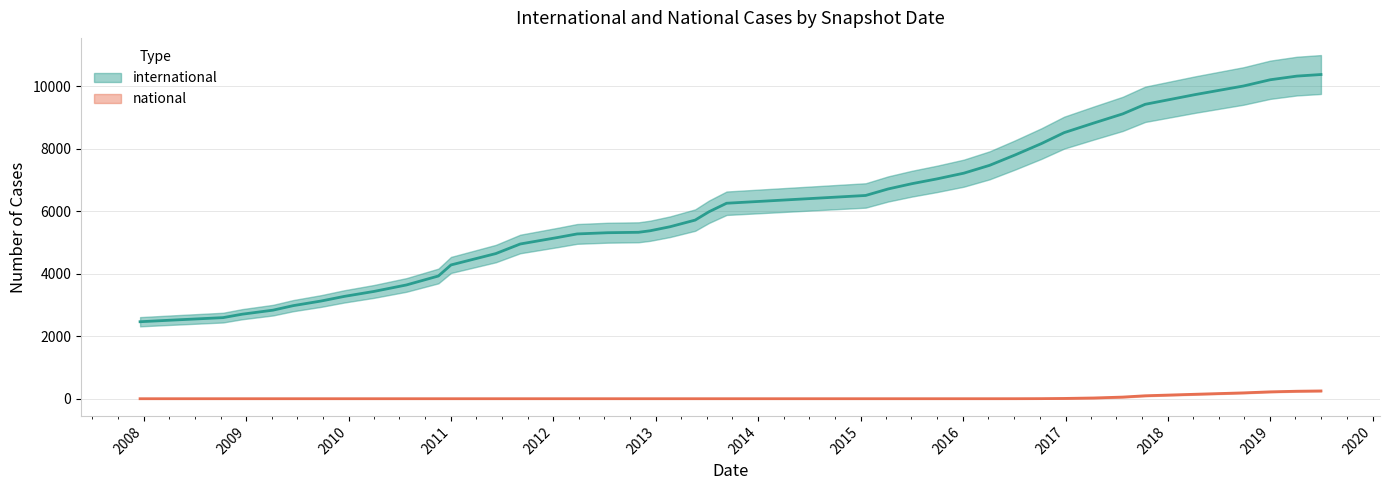

Where does the data first go above 5716?

2013-05-21